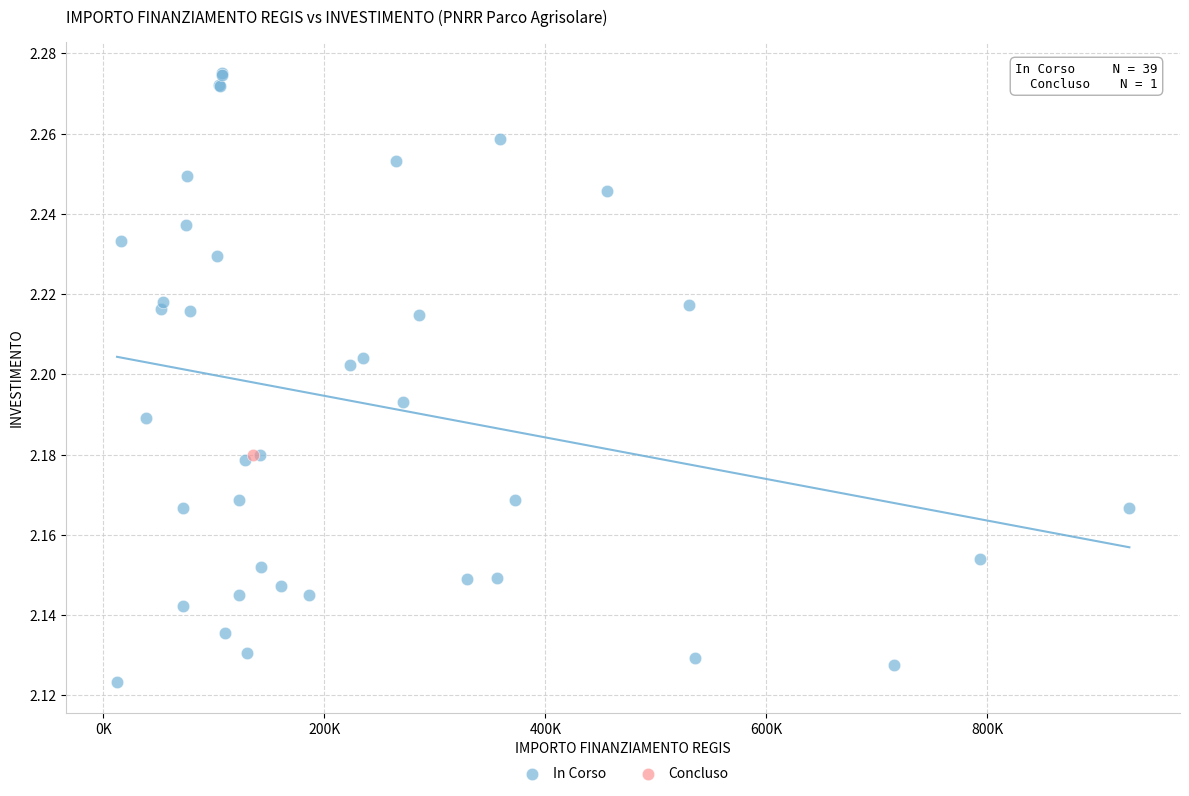

What are all the series names shown in the legend?

In Corso, Concluso